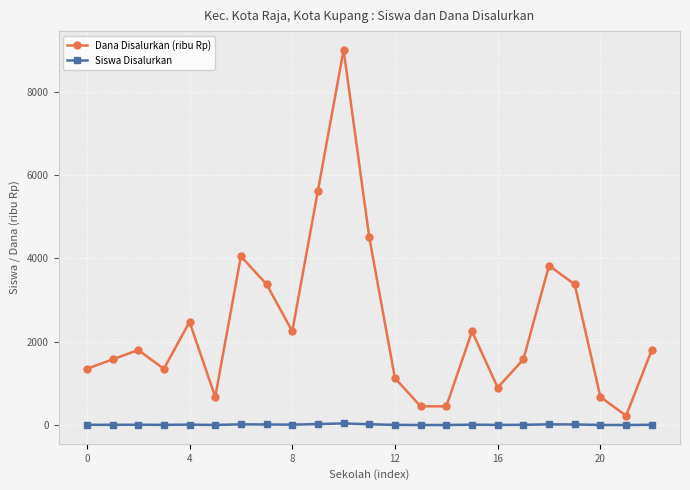

How many distinct data groups are displayed?

2